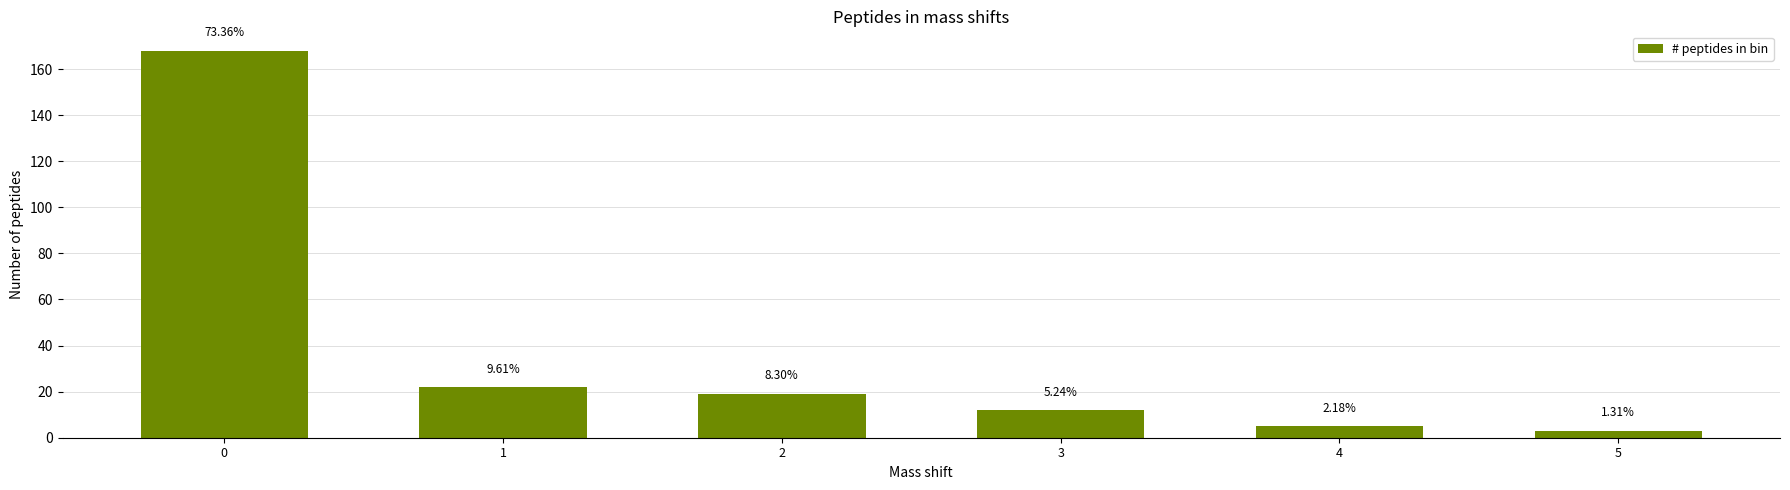

What is the difference between the second highest and minimum values?

19